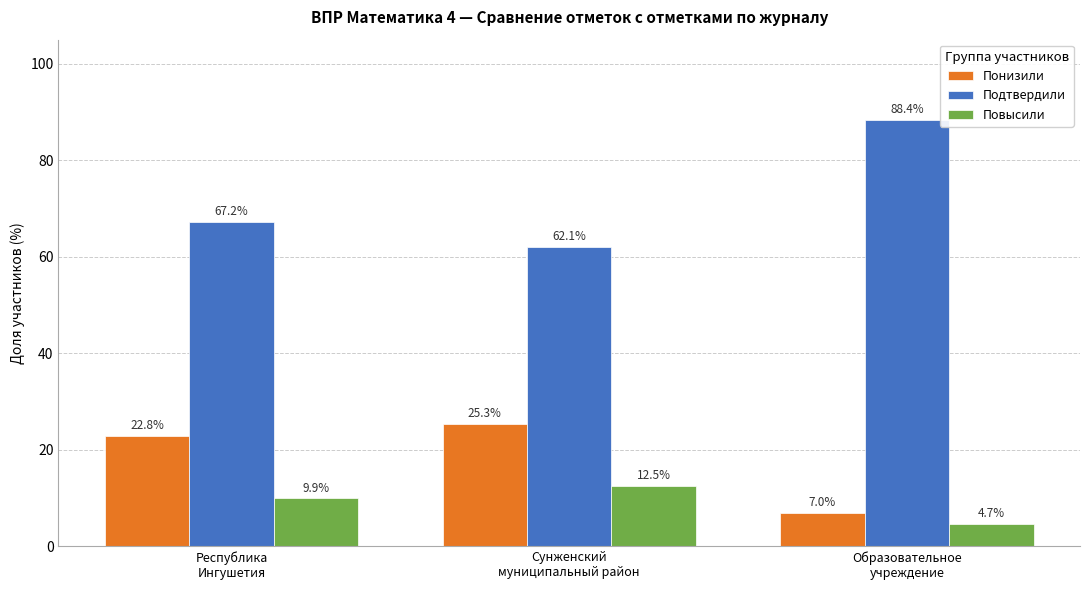

Which category has the lowest value in the Повысили series?

Образовательное
учреждение